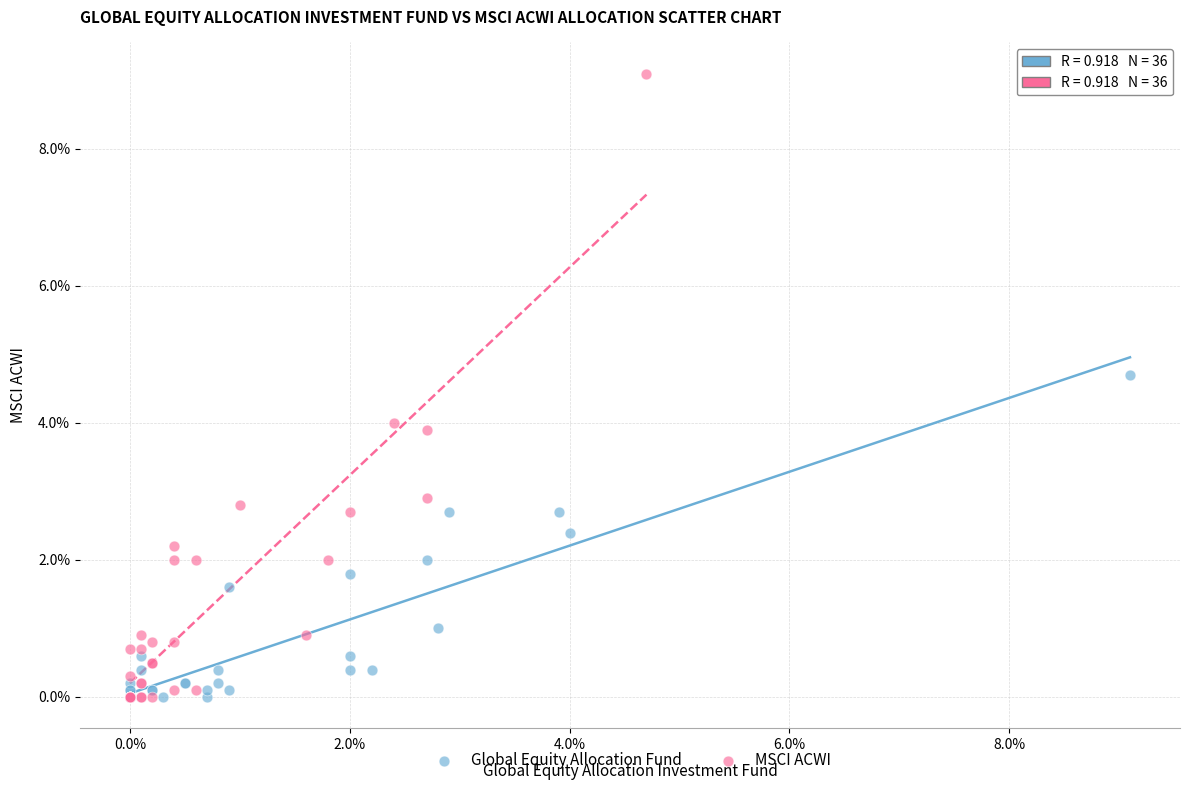

Which series contains the highest Y value?

MSCI ACWI